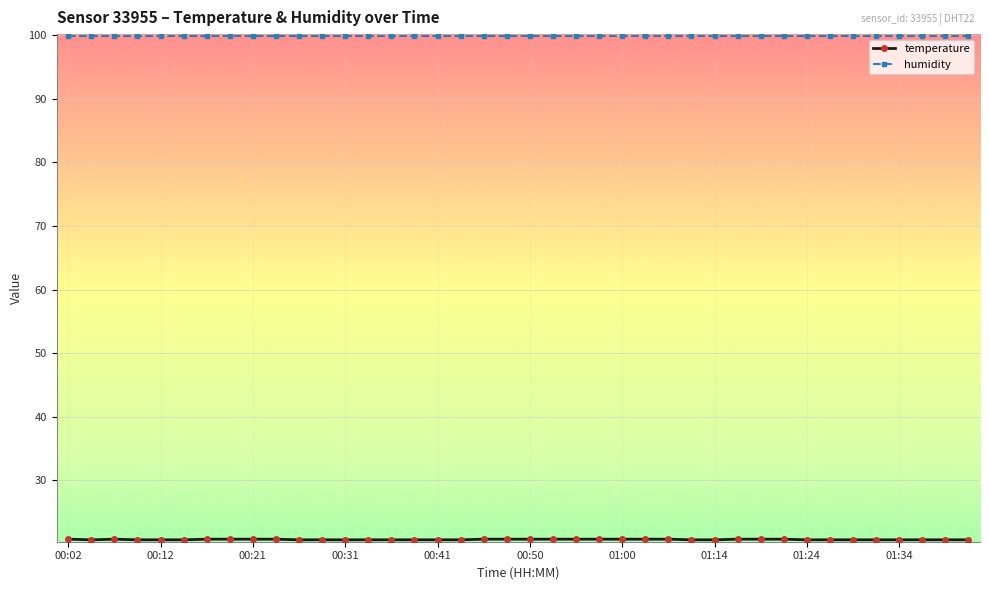

Which series has the largest total across all categories?

humidity